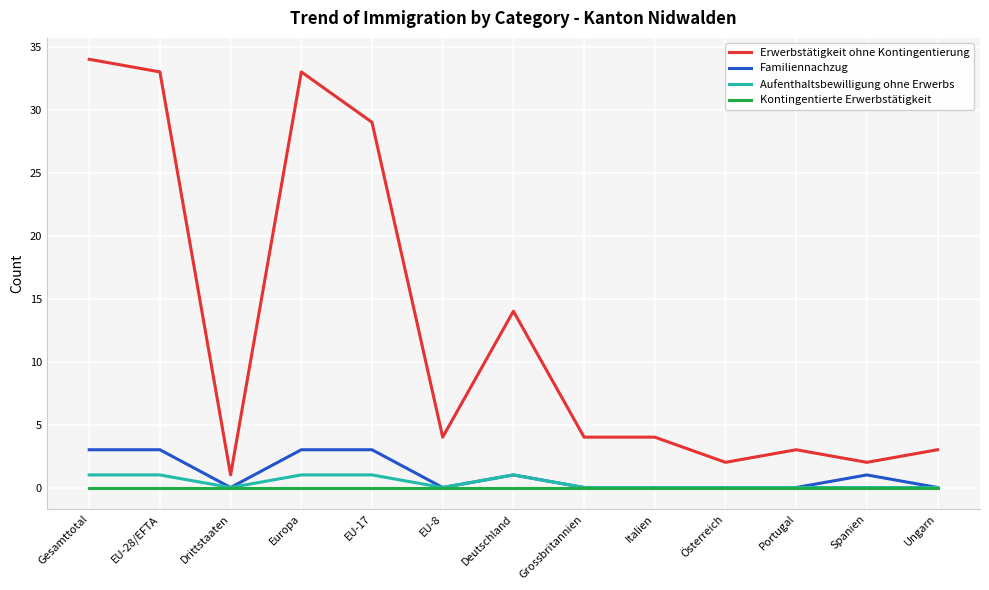

What is the sum of all Erwerbstätigkeit ohne Kontingentierung values?

166